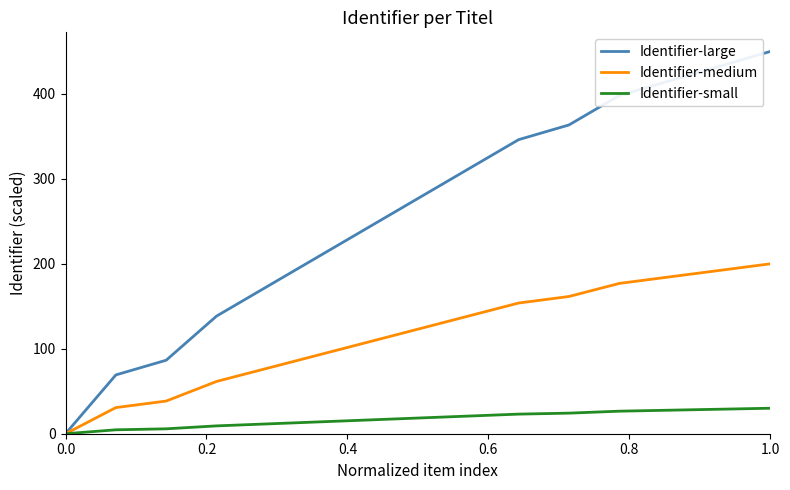

What is the greatest value displayed?

450.0